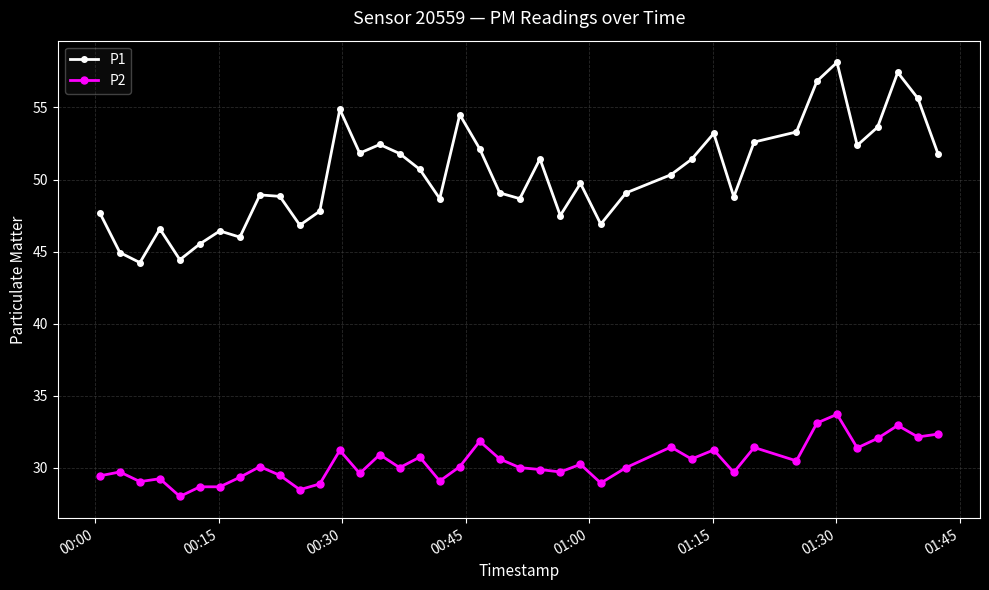

List the series in order of their peak value, lowest first.

P2, P1